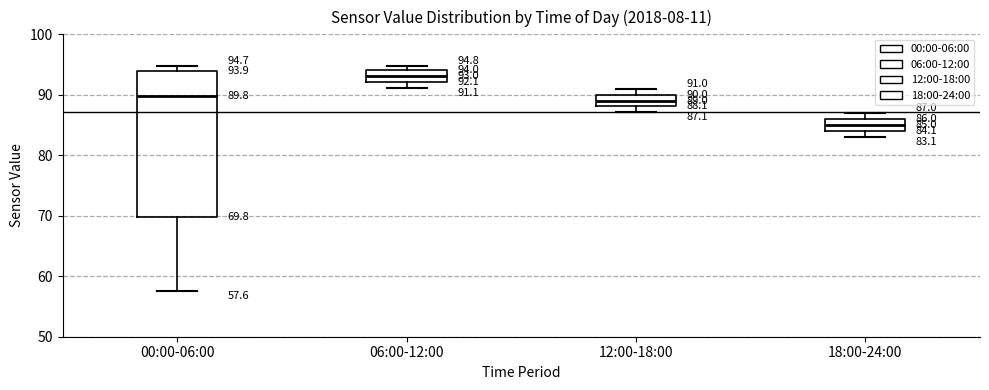

Comparing the boxes themselves (not the whiskers), which one is the tallest?

00:00-06:00